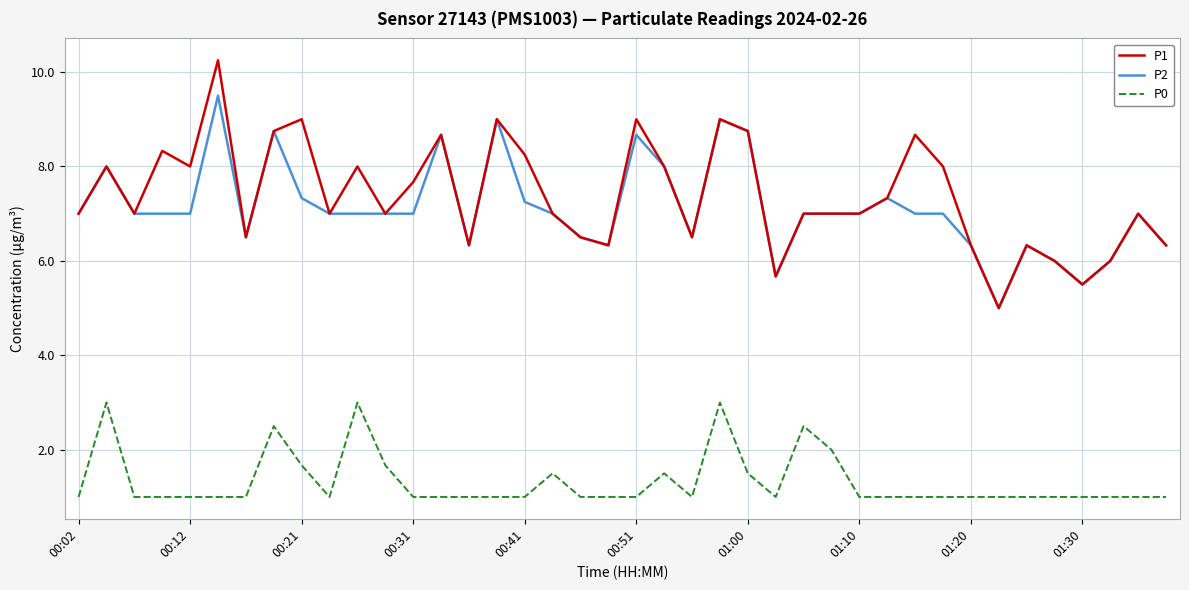

Which series has the largest range (max minus min)?

P1